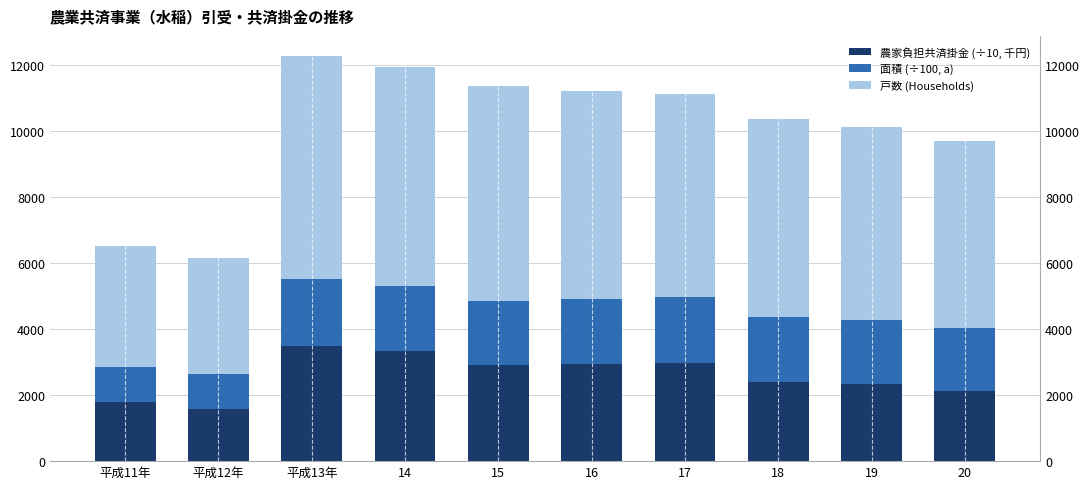

What value does the 面積 (÷100, a) series have at 17?

1988.3